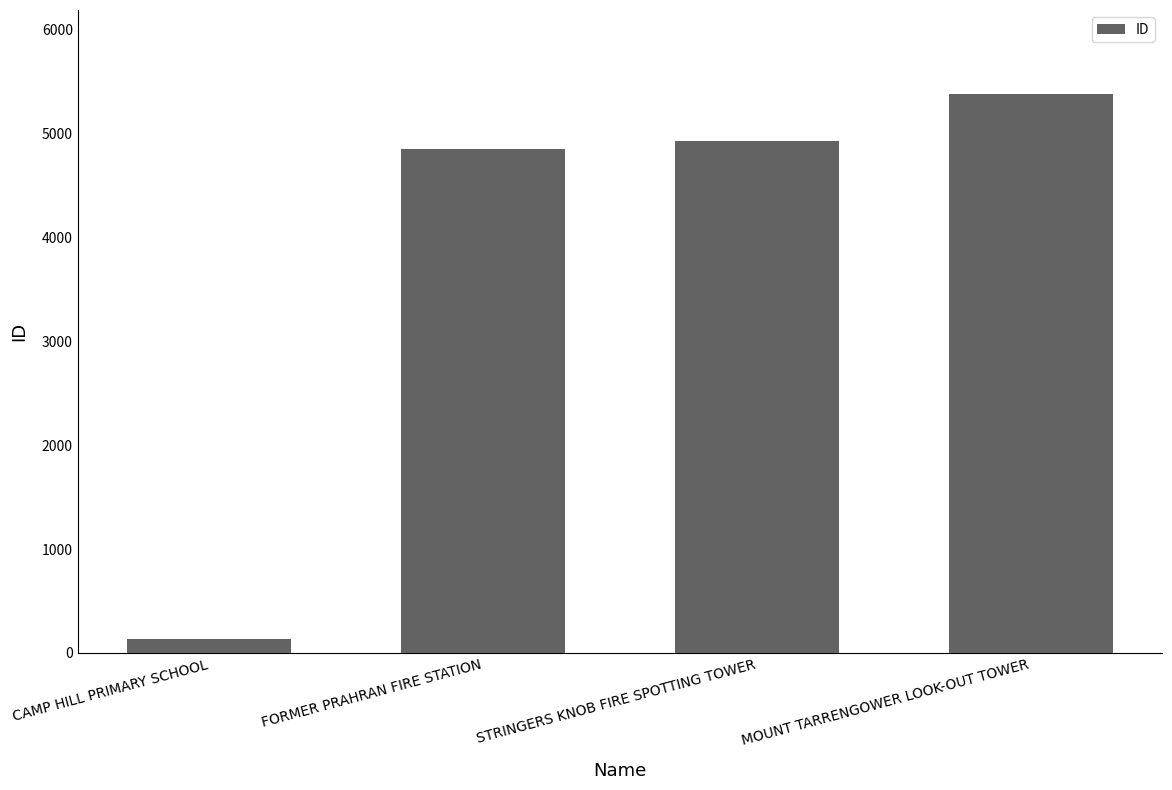

What position from the right is FORMER PRAHRAN FIRE STATION?

3